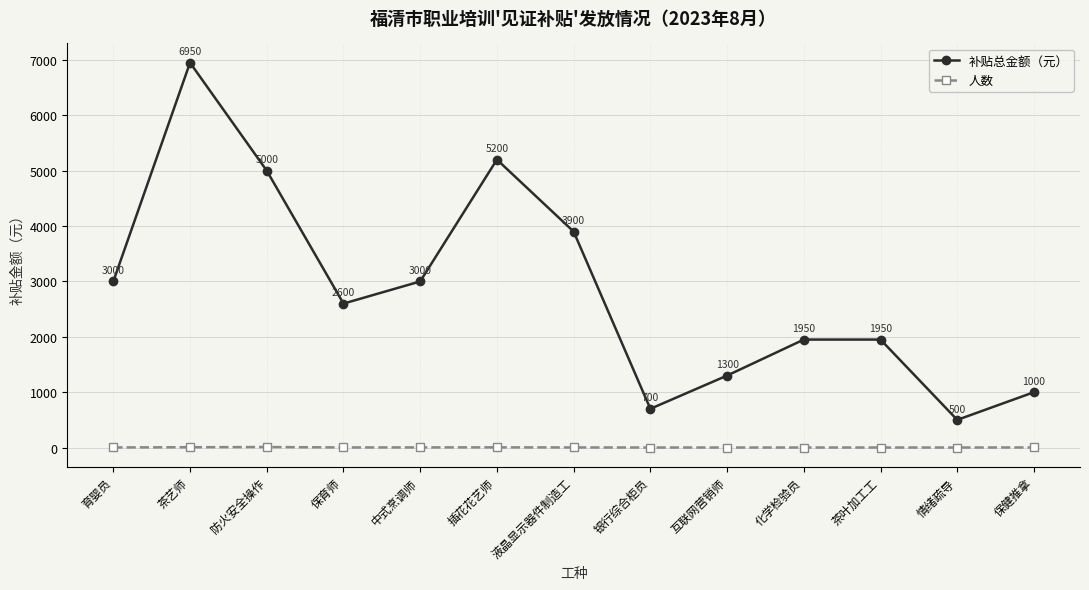

Reading left to right, list all the values displayed in this chart.

补贴总金额（元）: 3000	6950	5000	2600	3000	5200	3900	700	1300	1950	1950	500	1000
人数: 2	6	10	2	3	4	2	1	1	1	1	1	2